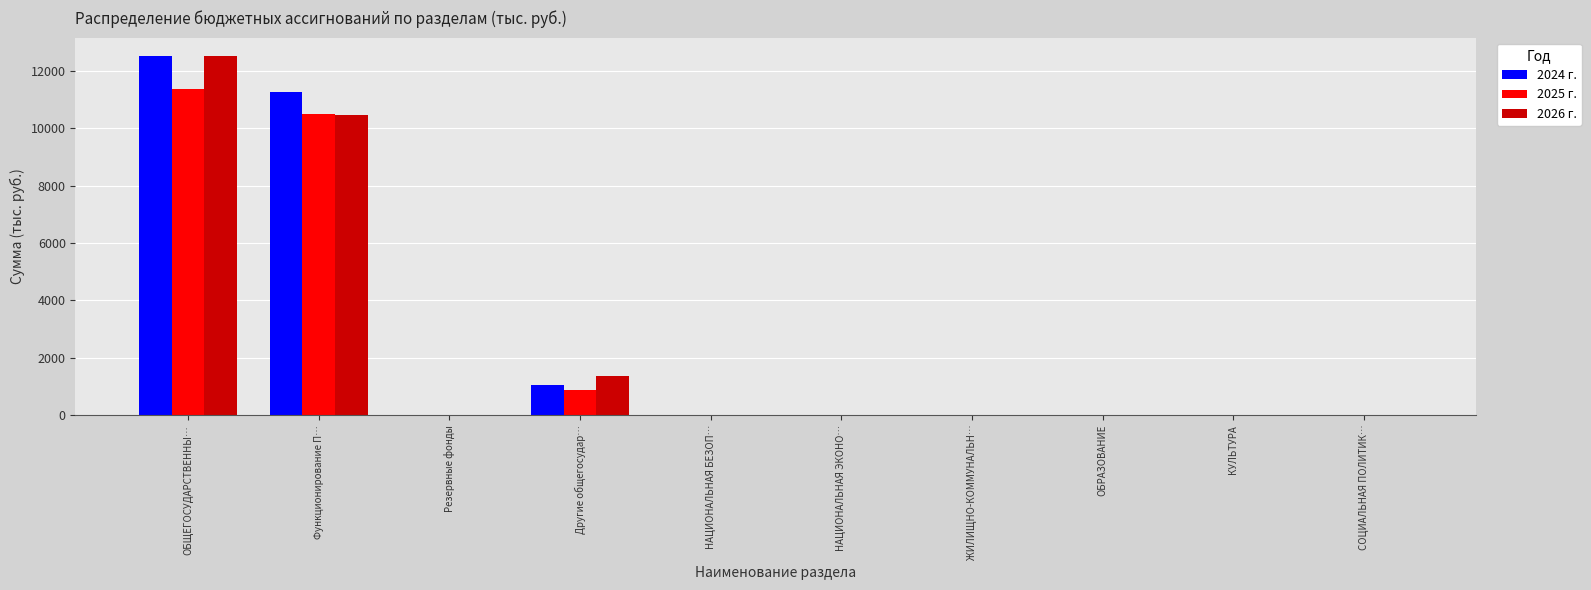

At which label does 2025 г. reach its peak?

ОБЩЕГОСУДАРСТВЕННЫ…